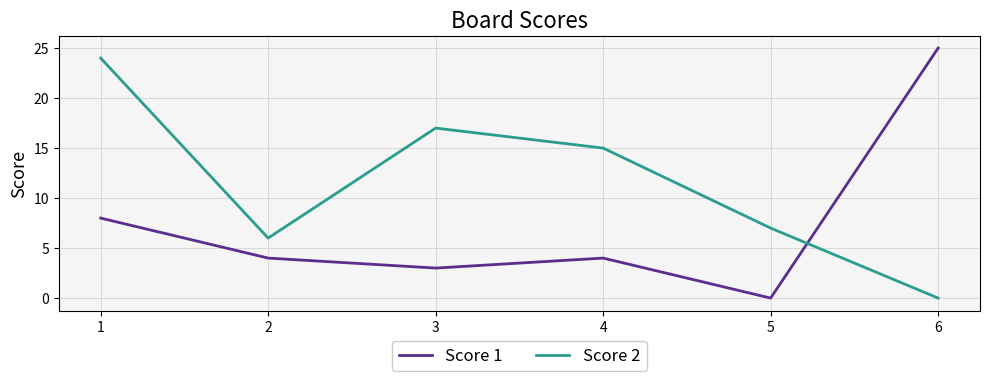

How many categories are shown in the chart?

6